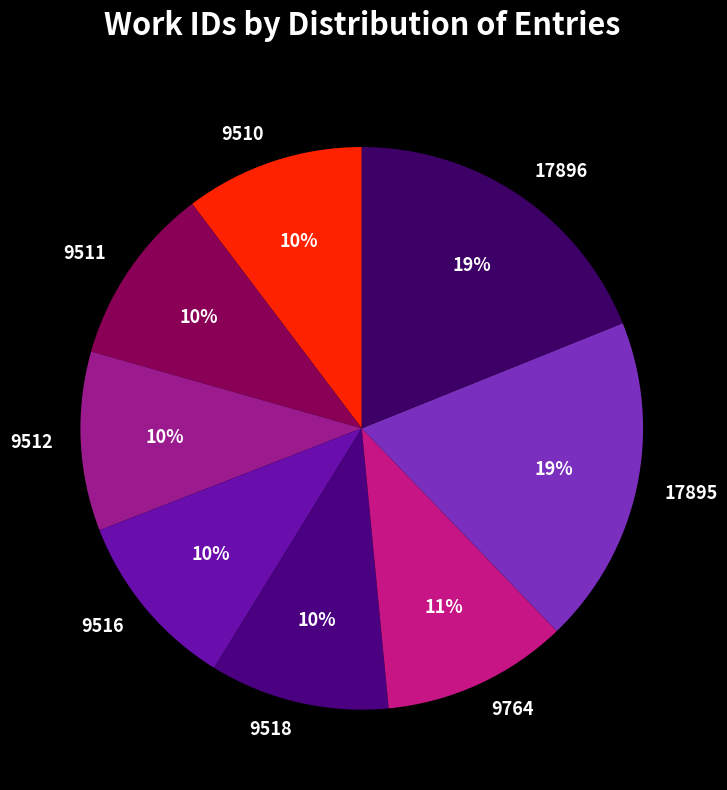

Is it true that 17895 is 32% of the pie?

False